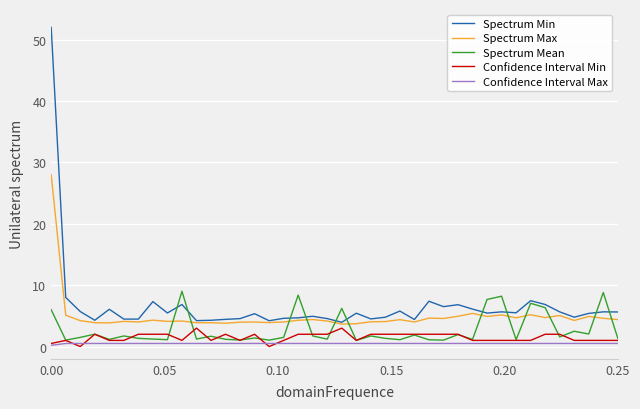

Which series has the largest range (max minus min)?

Spectrum Min